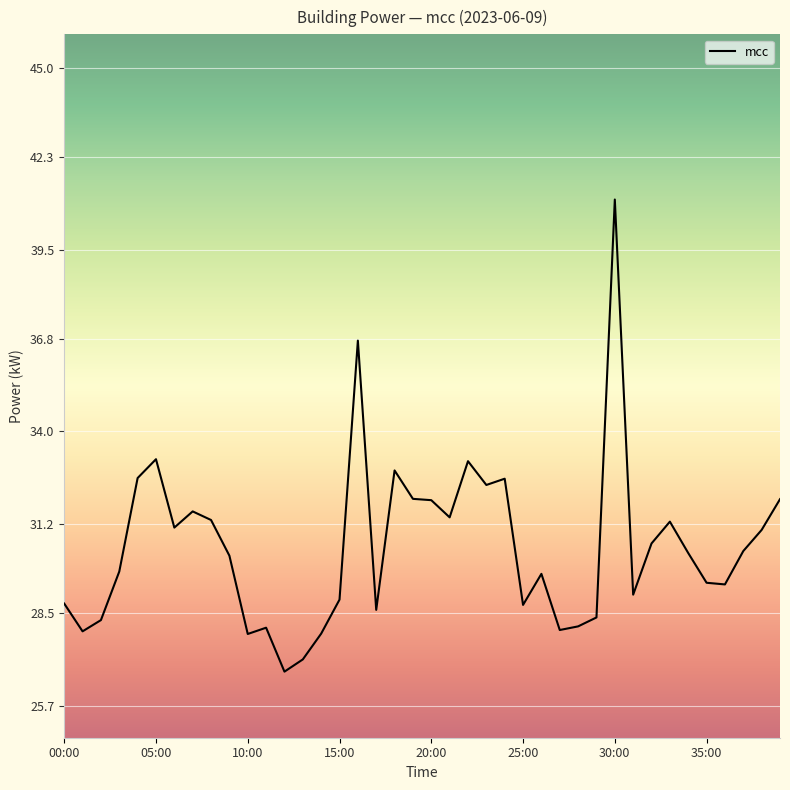

Does the chart display data point markers on the line(s)?

No